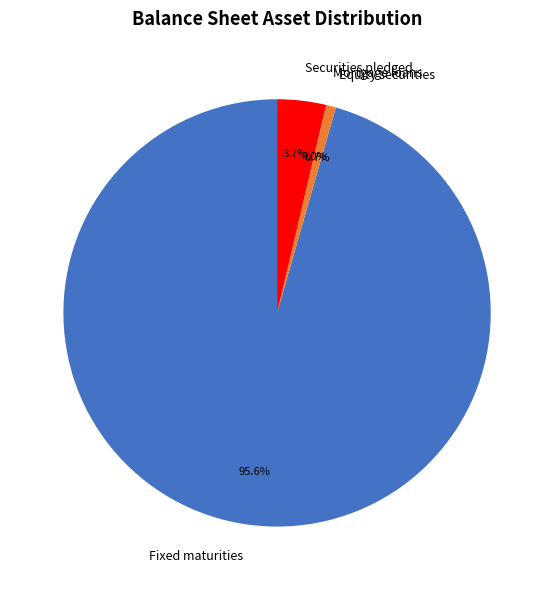

What is the largest slice in the pie chart?

Fixed maturities